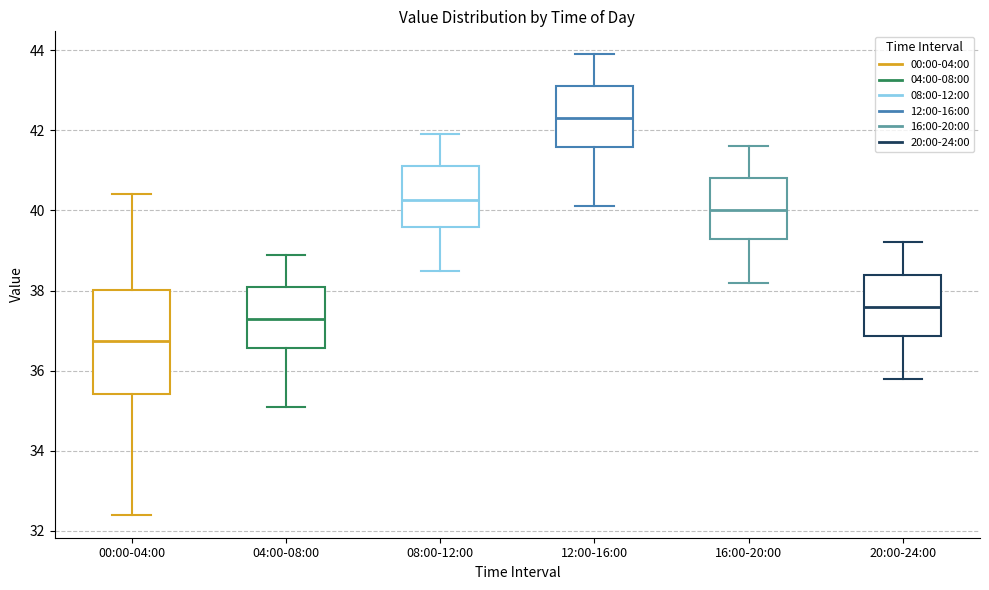

Which box's median line is the highest?

12:00-16:00